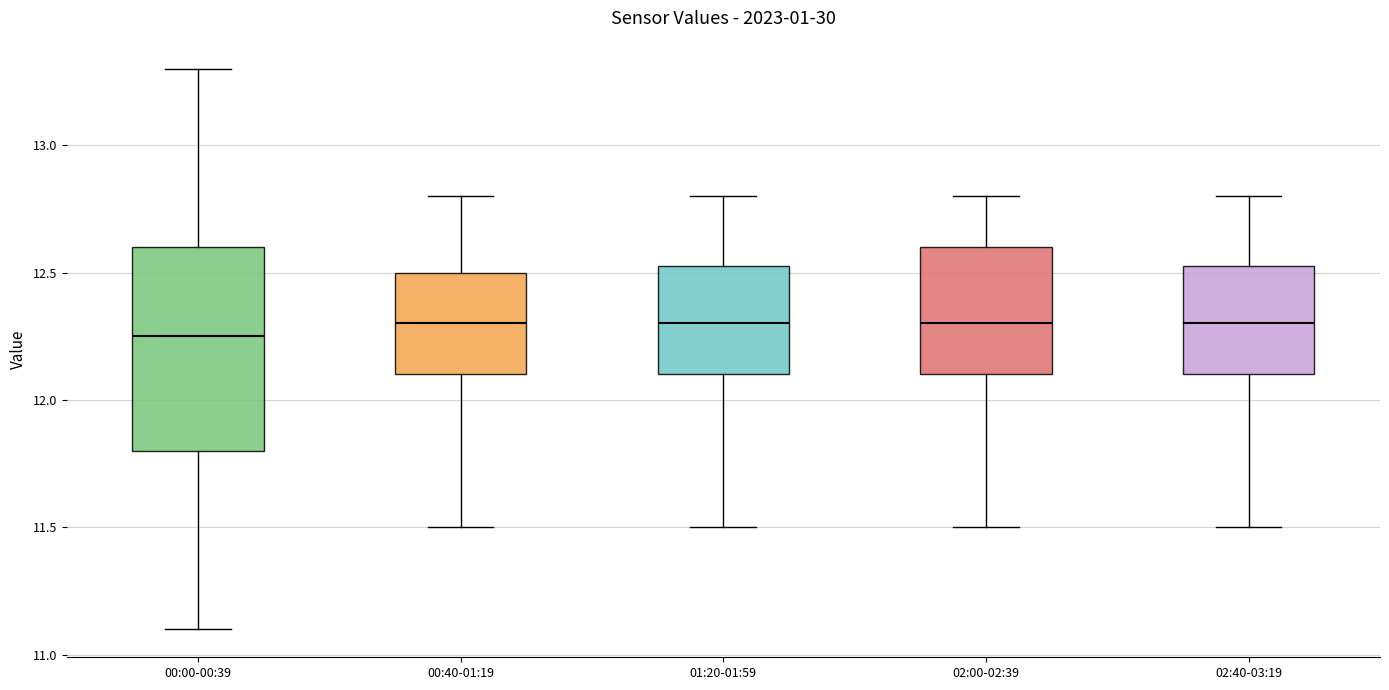

Where does the upper whisker of the box for 00:00-00:39 end on the y-axis? The values are not printed on the chart, so give them approximately, as read against the axis.

13.30